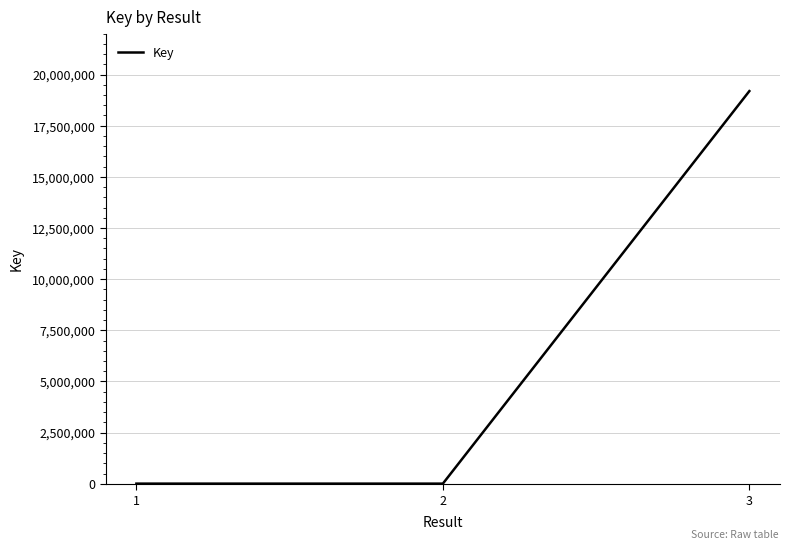

What is the difference between the values at 3 and 2?

19184240